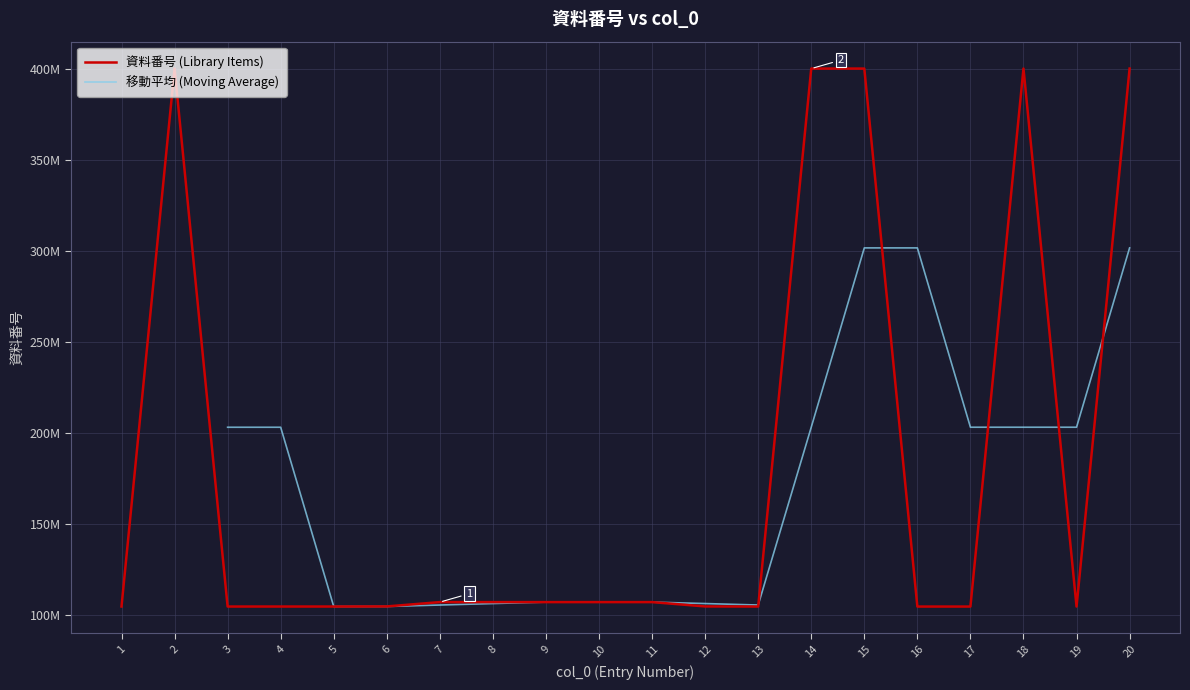

At which category does the data reach its first local valley?

3